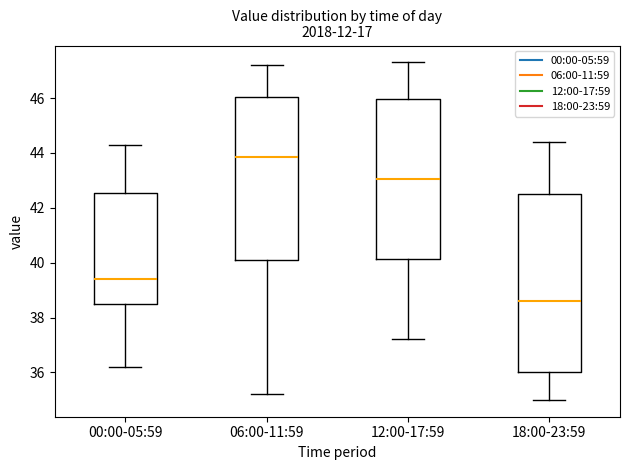

Comparing the boxes themselves (not the whiskers), which one is the tallest?

18:00-23:59